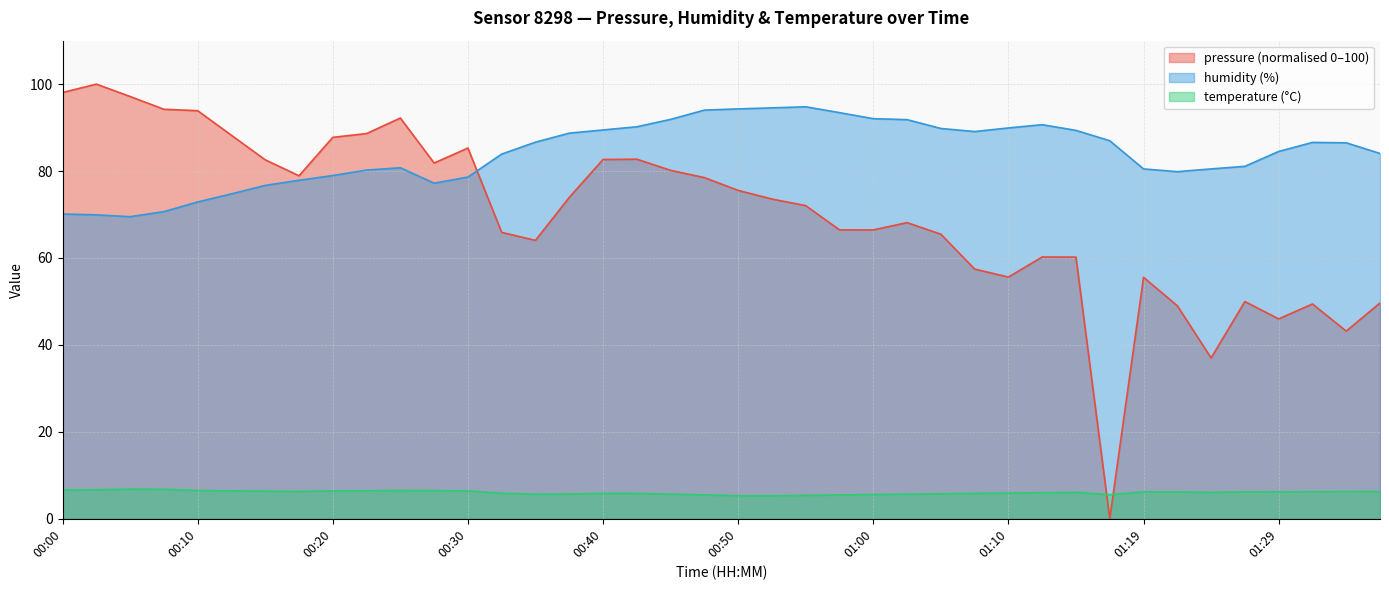

What are all the series names shown in the legend?

pressure (normalised 0–100), humidity (%), temperature (°C)